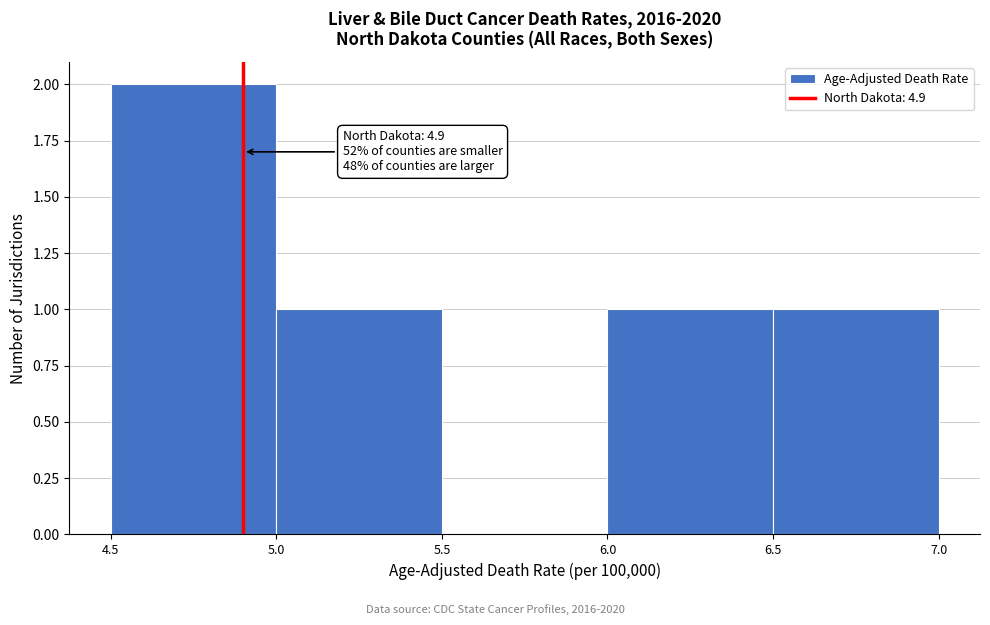

Which range on the x-axis has the tallest bar?

4.5 to 5.0